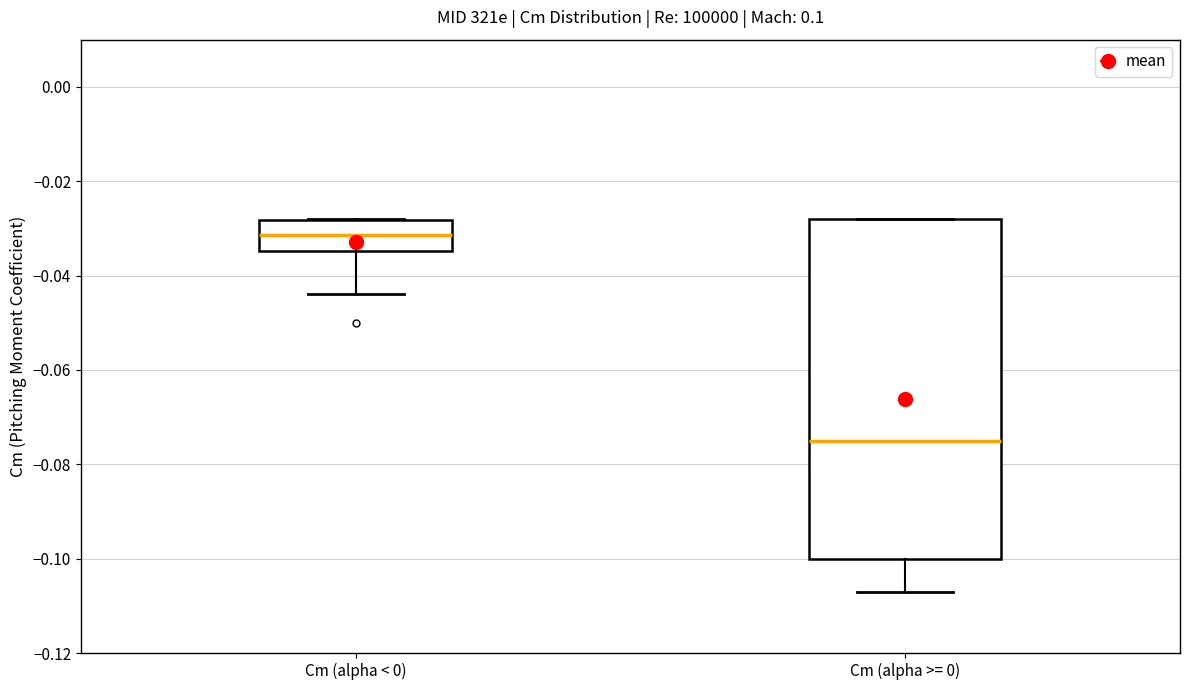

Reading left to right, transcribe this box plot: for each box, give where its median line is, the range the box spans, and where its two whiskers end, as read against the y-axis. The values are not printed on the chart, so give them approximately, as read against the axis.

Cm (alpha < 0): median -0.032, box -0.034 to -0.028, whiskers -0.044 to -0.028
Cm (alpha >= 0): median -0.074, box -0.100 to -0.028, whiskers -0.106 to -0.028